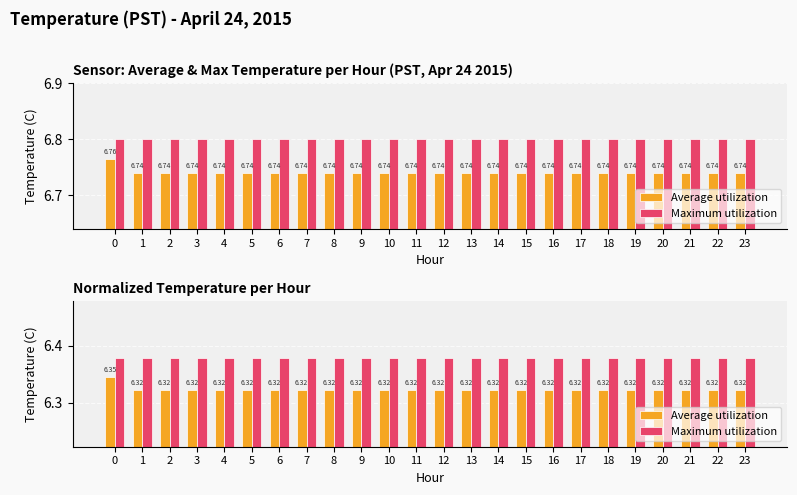

What are all the series names shown in the legend?

Average utilization, Maximum utilization